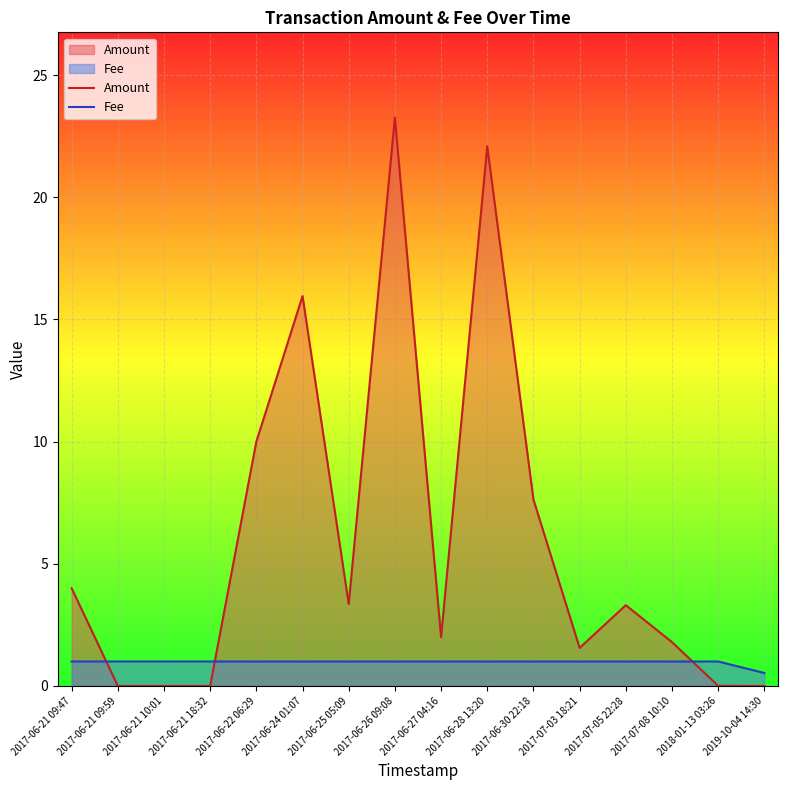

Which series changed the most between 2017-07-03 18:21 and 2017-07-08 10:10?

Amount